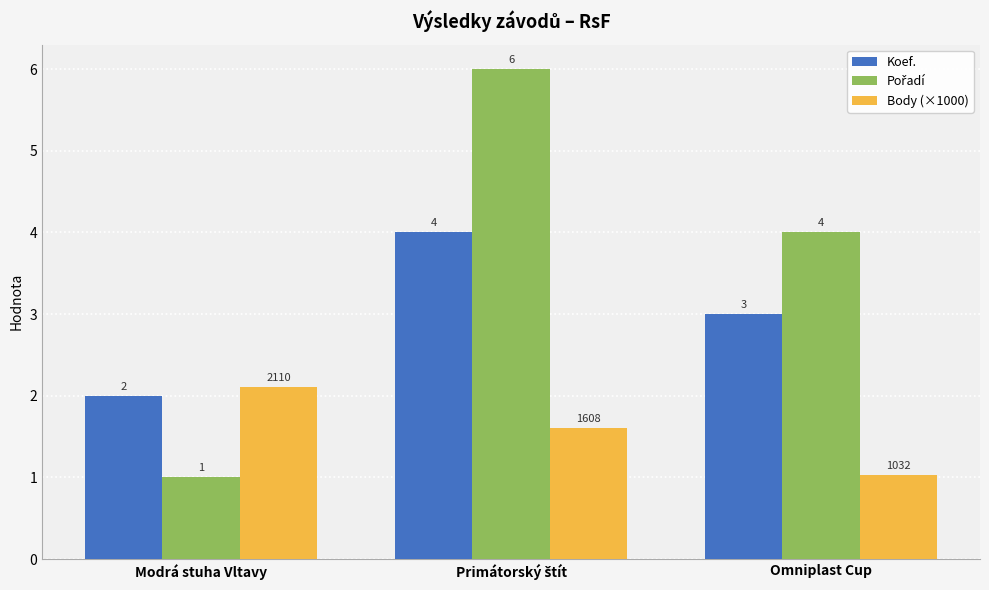

What is the spread (max minus min) of values at Modrá stuha Vltavy?

1.1